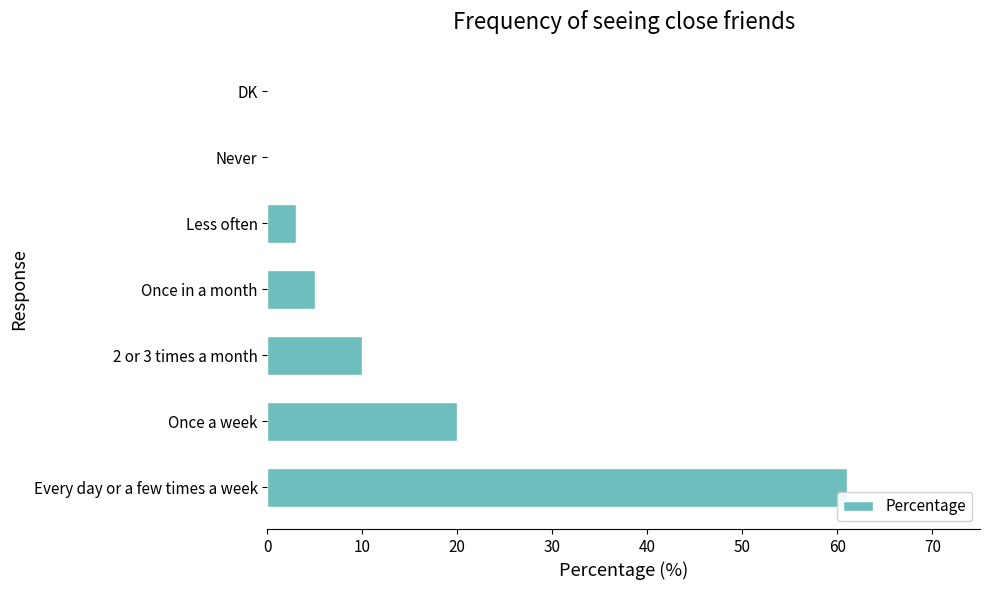

What is the sum of all values?

99